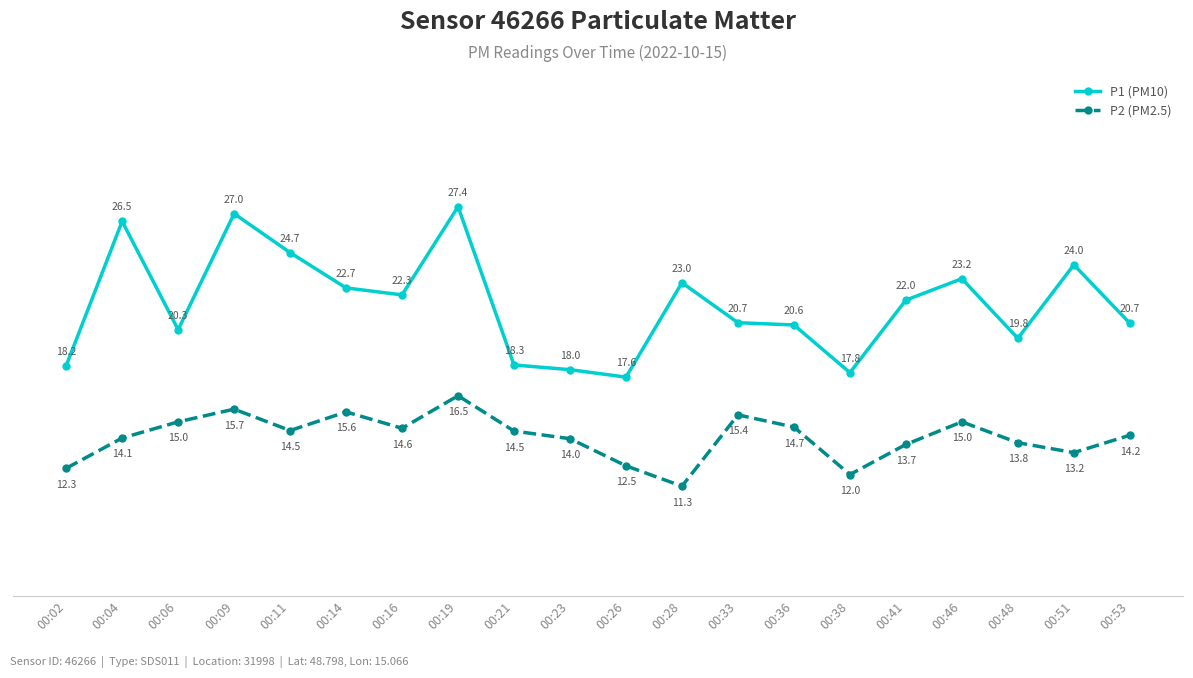

In P1 (PM10), how many points are higher than both neighbors (excluding endpoints)?

6